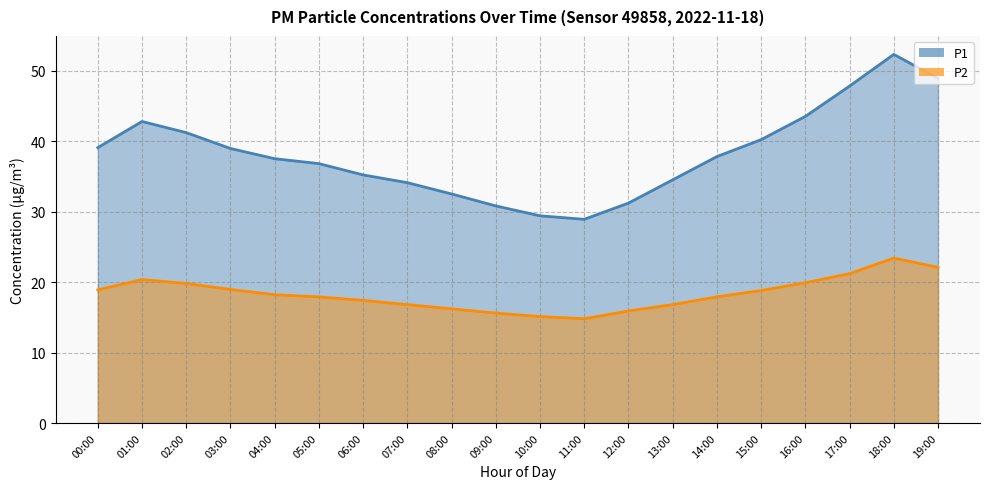

True or false: P2 and P1 cross at least once.

False